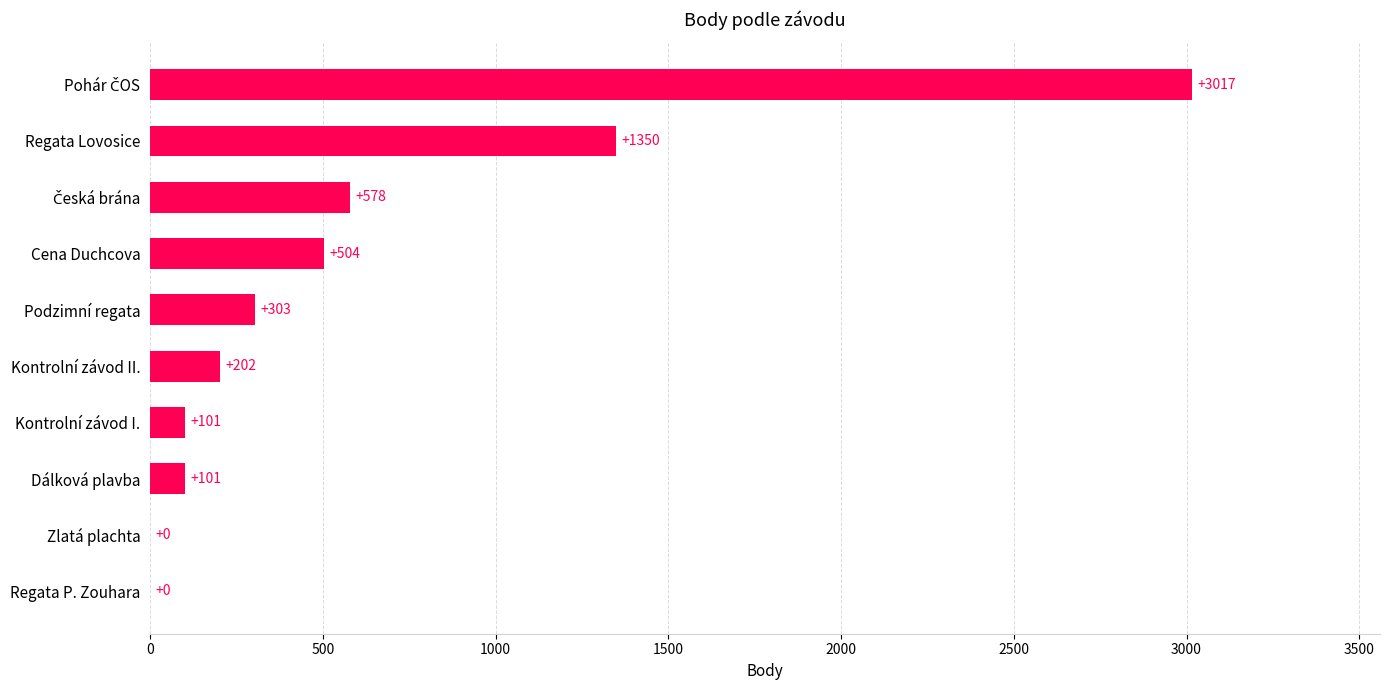

Approximately how many times larger is the value at Regata Lovosice compared to Podzimní regata?

4.5